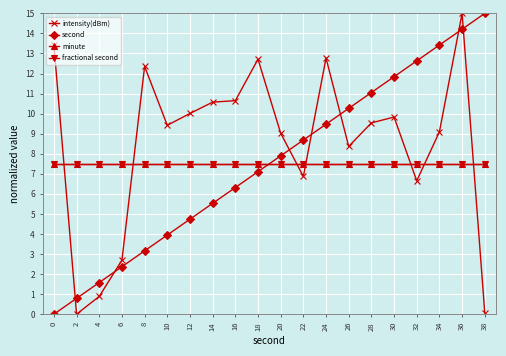

True or false: fractional second and minute cross at least once.

False